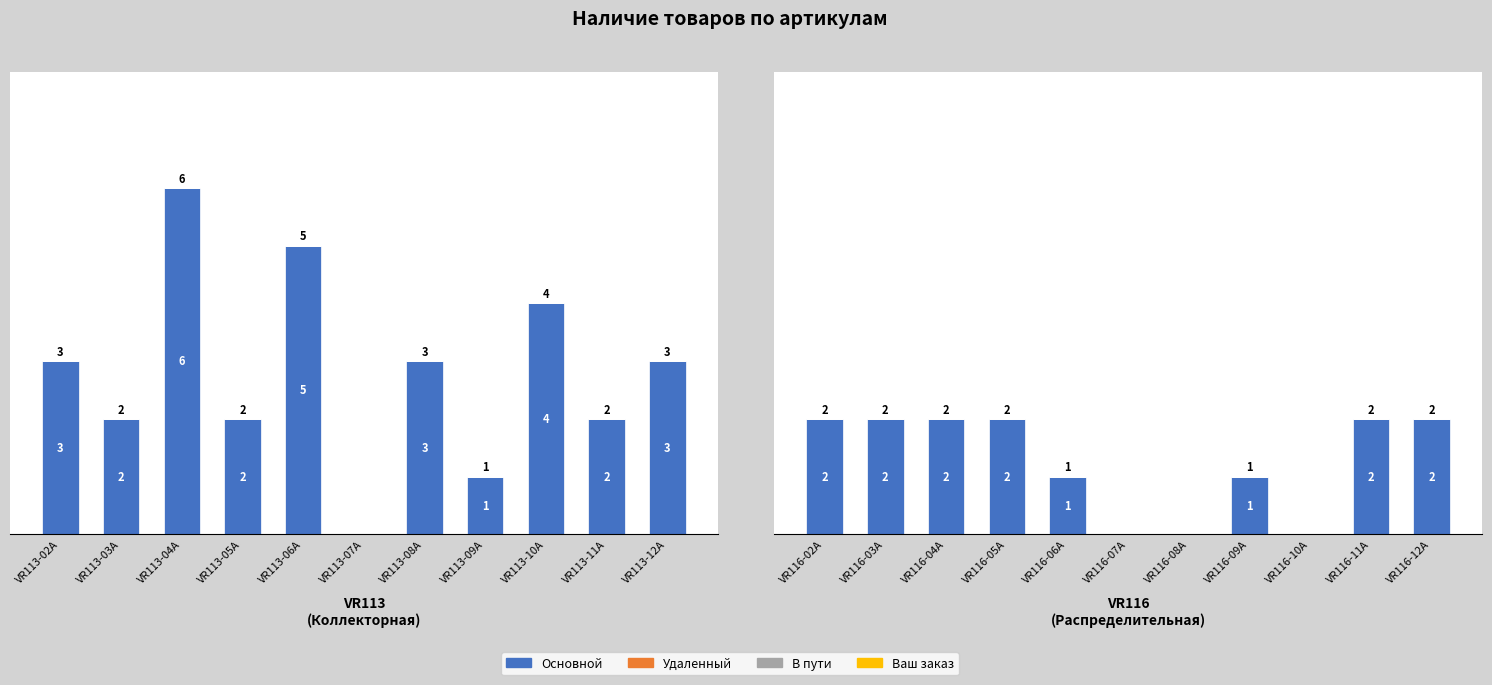

Is the value of В пути at VR116-08A greater than the value of Ваш заказ at VR116-05A?

No